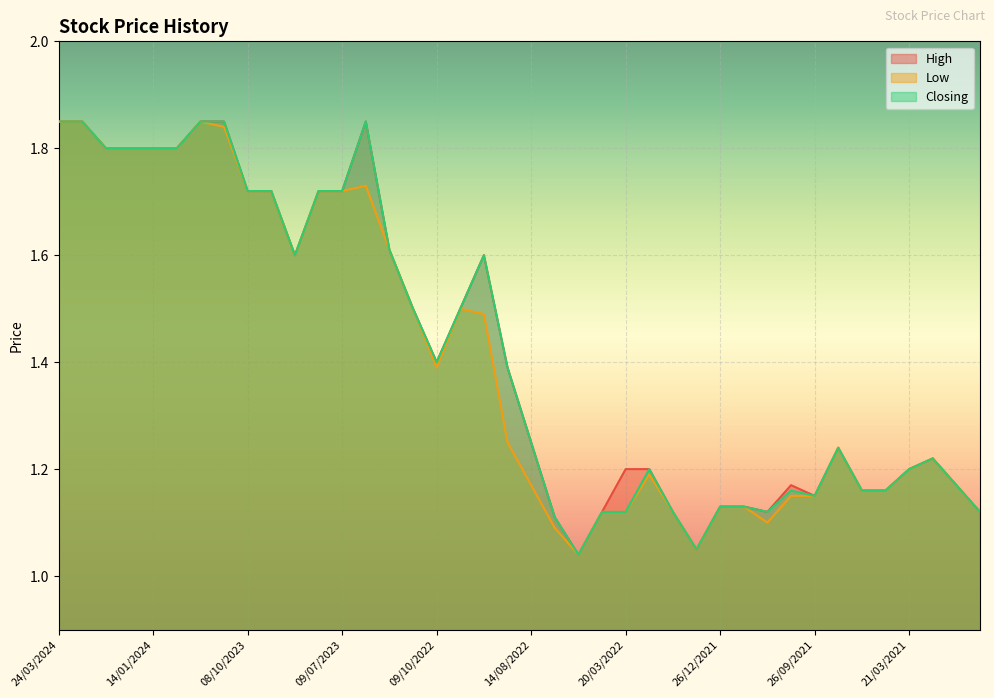

Between 28/08/2022 and 07/08/2022, which is larger?

28/08/2022